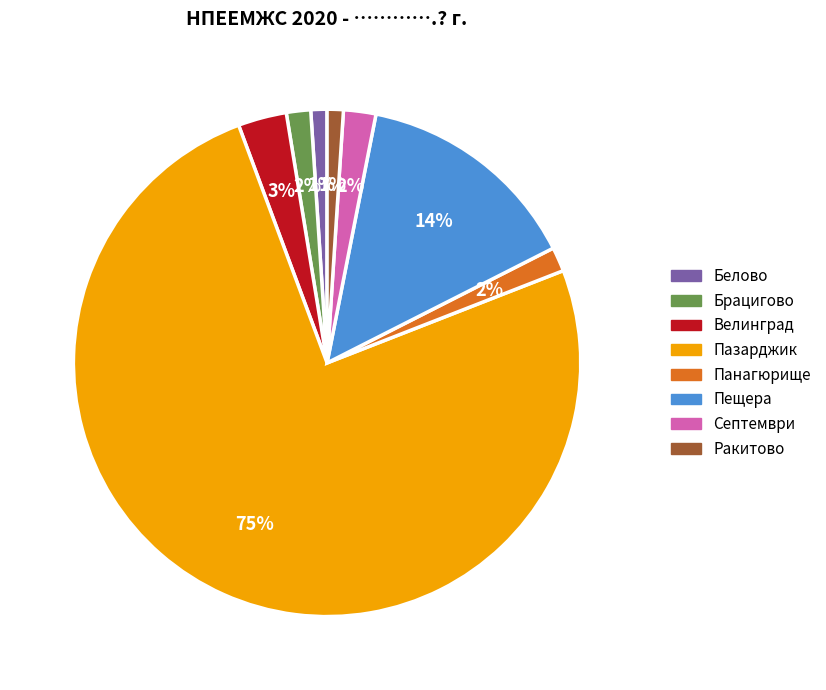

Is it true that Ракитово is 11% of the pie?

False